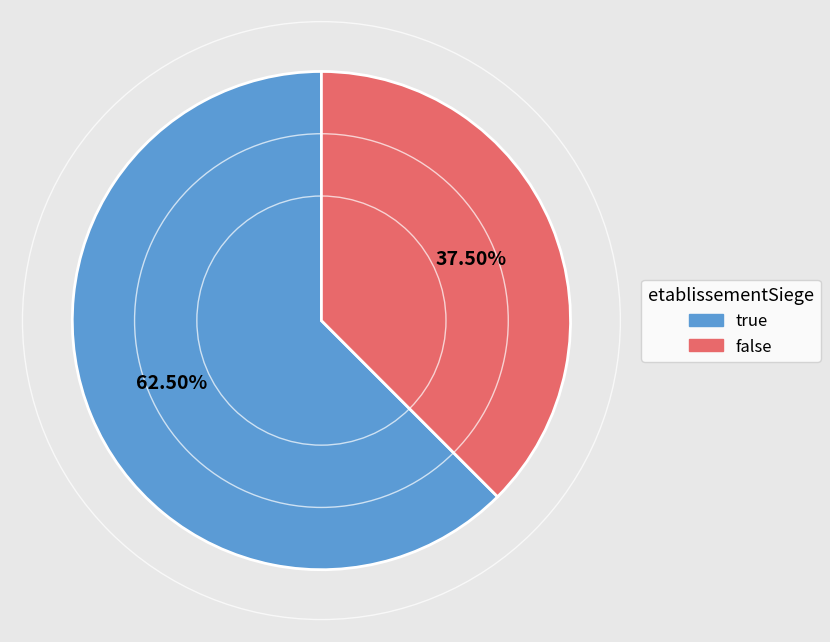

Which category has the smallest portion of the pie?

false